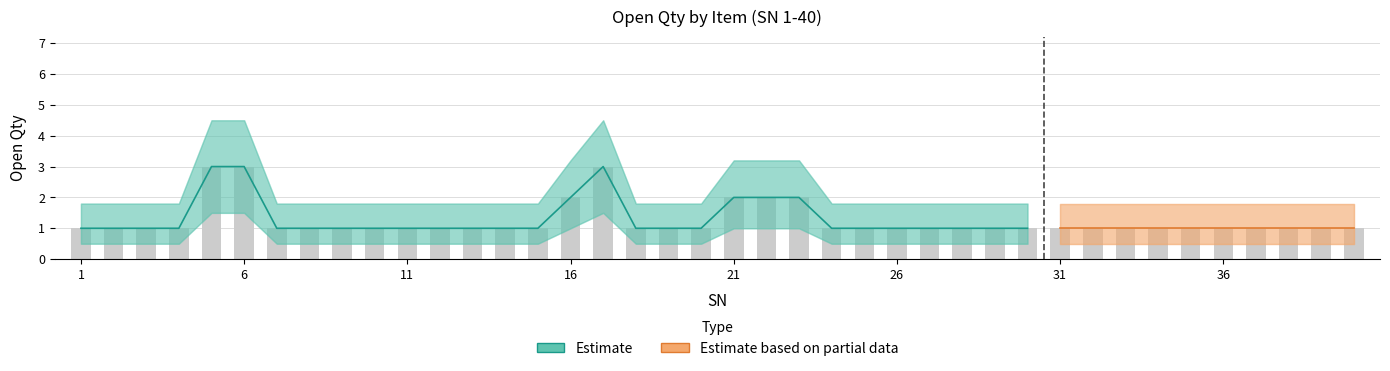

The lower series shows 2.5 at 6. True or false?

False